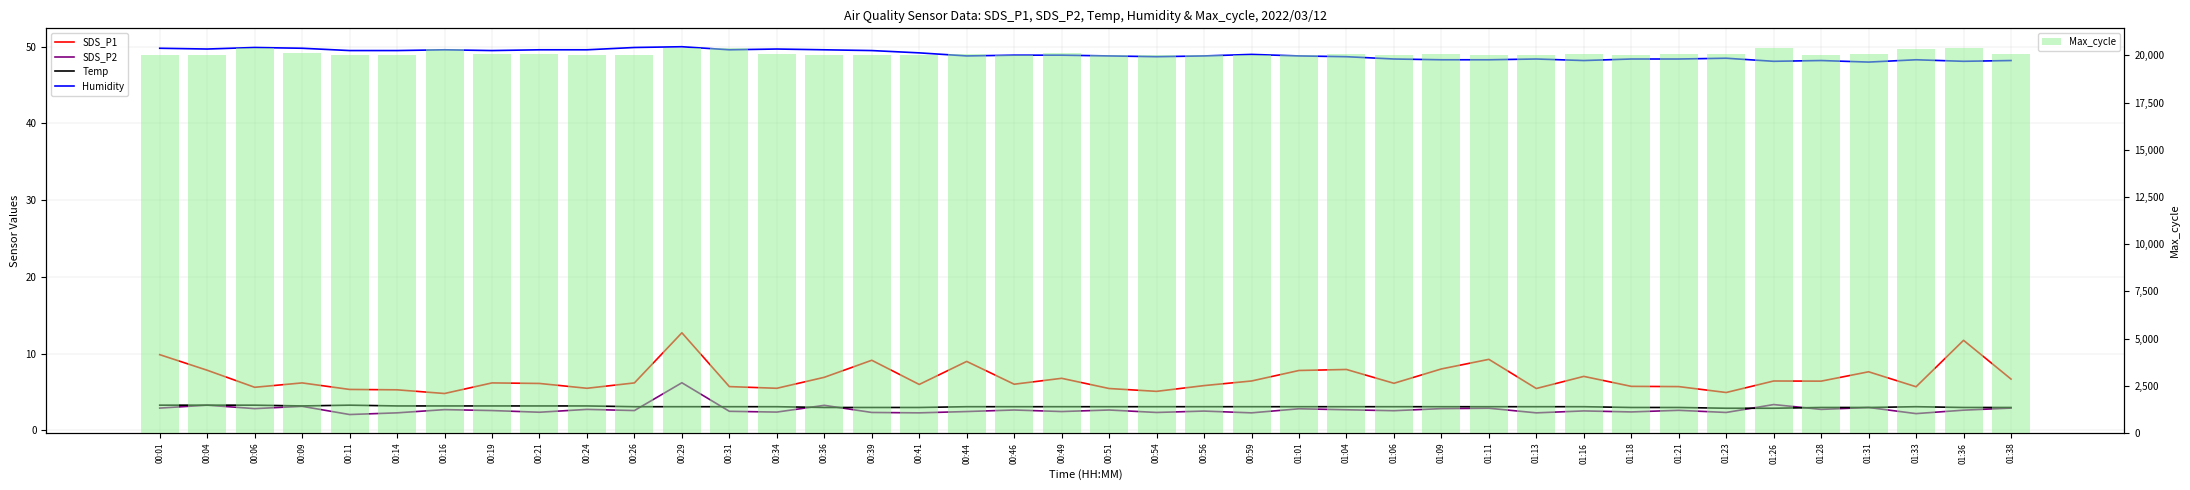

What is the minimum value for Max_cycle?

20016